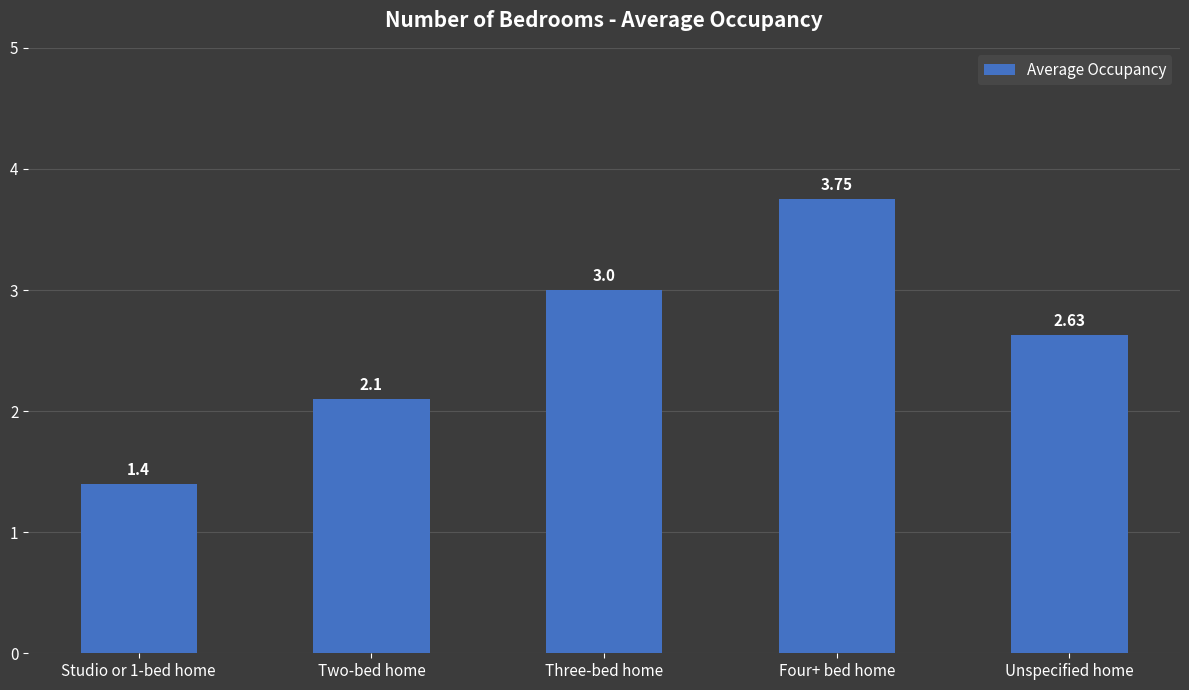

What is the ratio of the value at Unspecified home to the value at Four+ bed home?

0.7